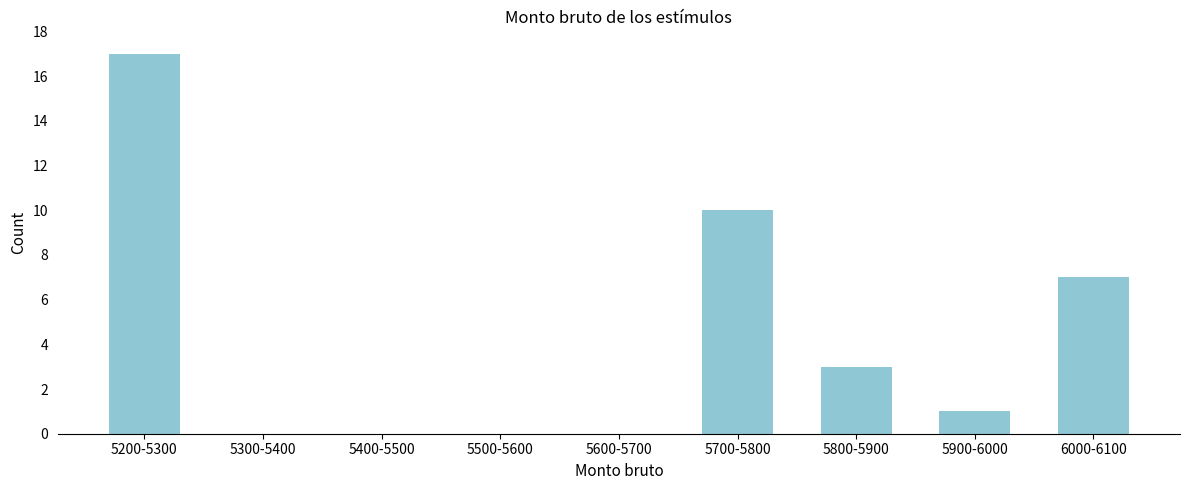

Reading left to right, extract all data points from this chart.

5200-5300=17	5300-5400=0	5400-5500=0	5500-5600=0	5600-5700=0	5700-5800=10	5800-5900=3	5900-6000=1	6000-6100=7